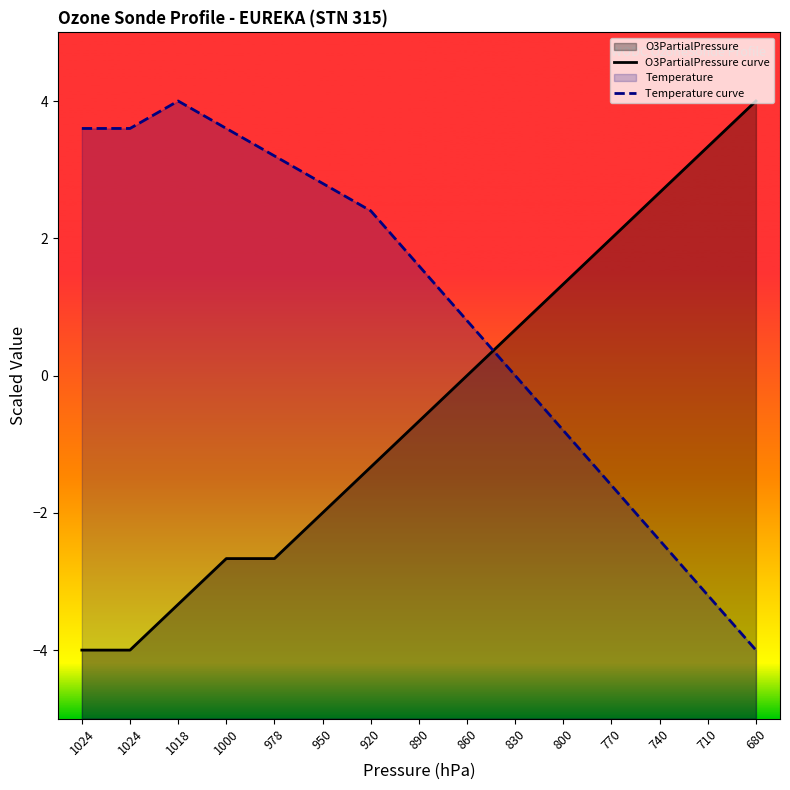

What is the difference between the maximum and minimum values in the Temperature curve series?

8.0